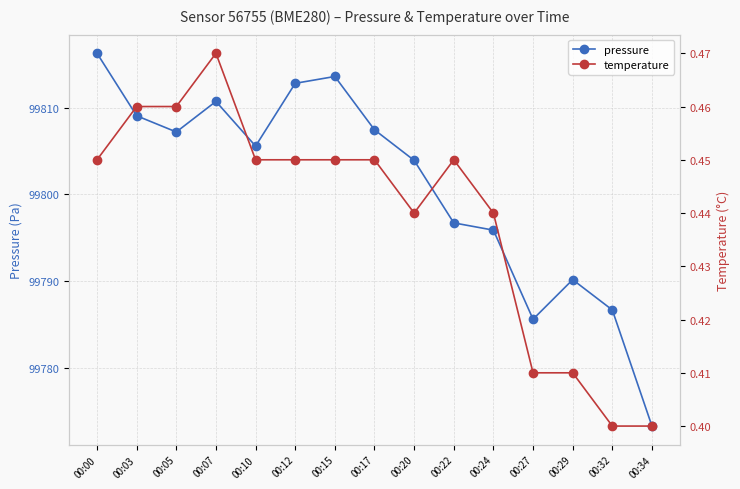

What is the maximum value for temperature?

0.5